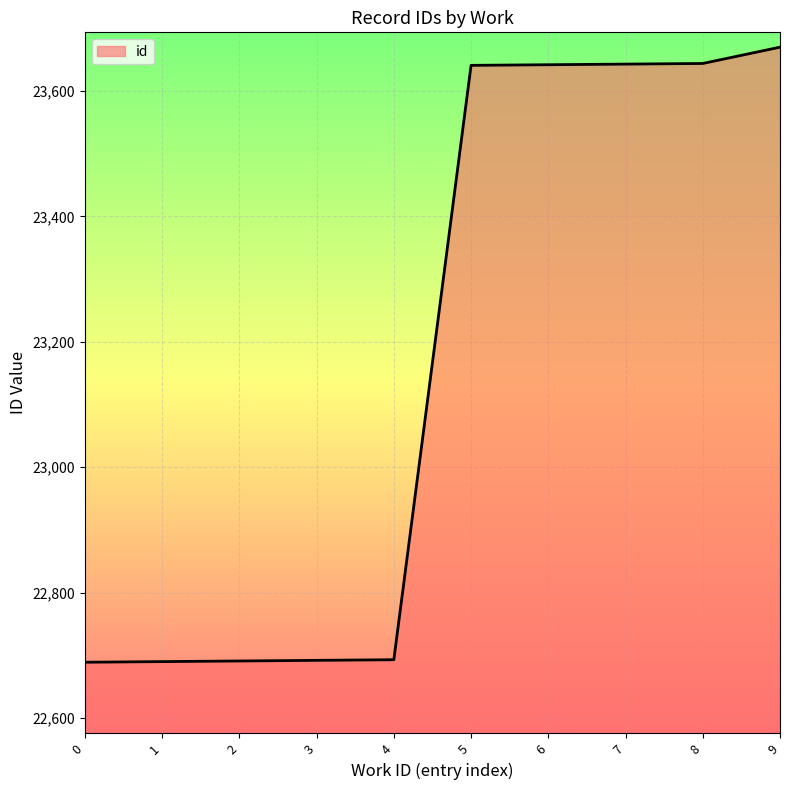

The value at 4 is 29975. True or false?

False